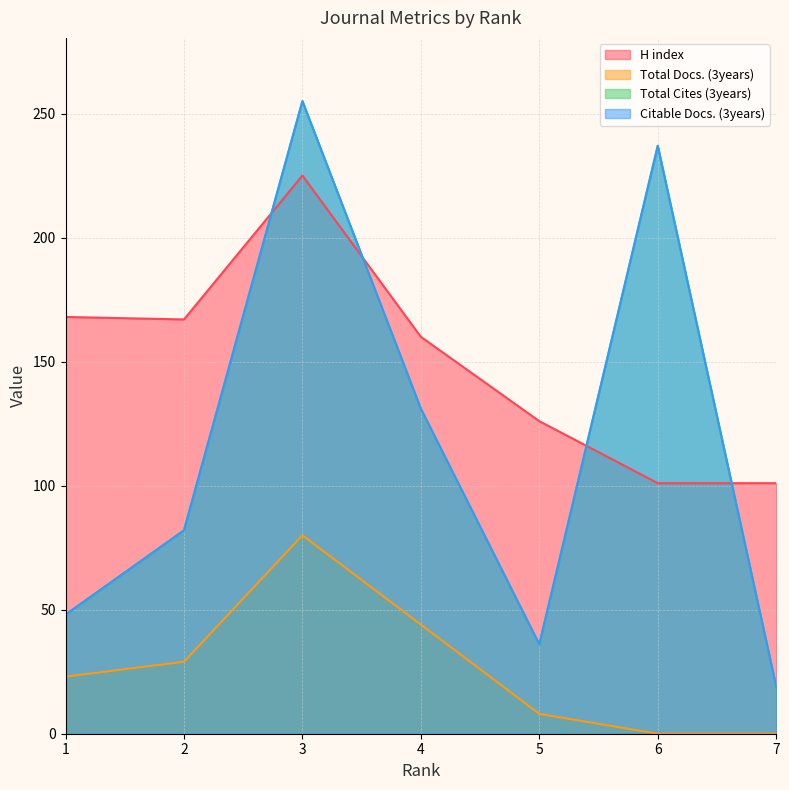

At which category does the chart reach its minimum across all series?

6